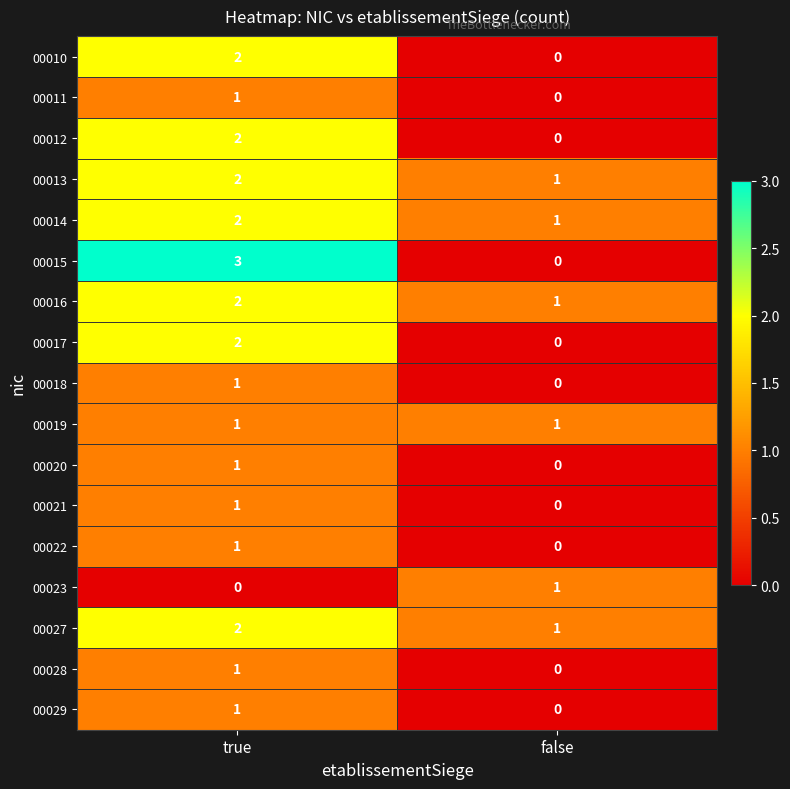

True or false: 00029 has a value of 0 at false.

True